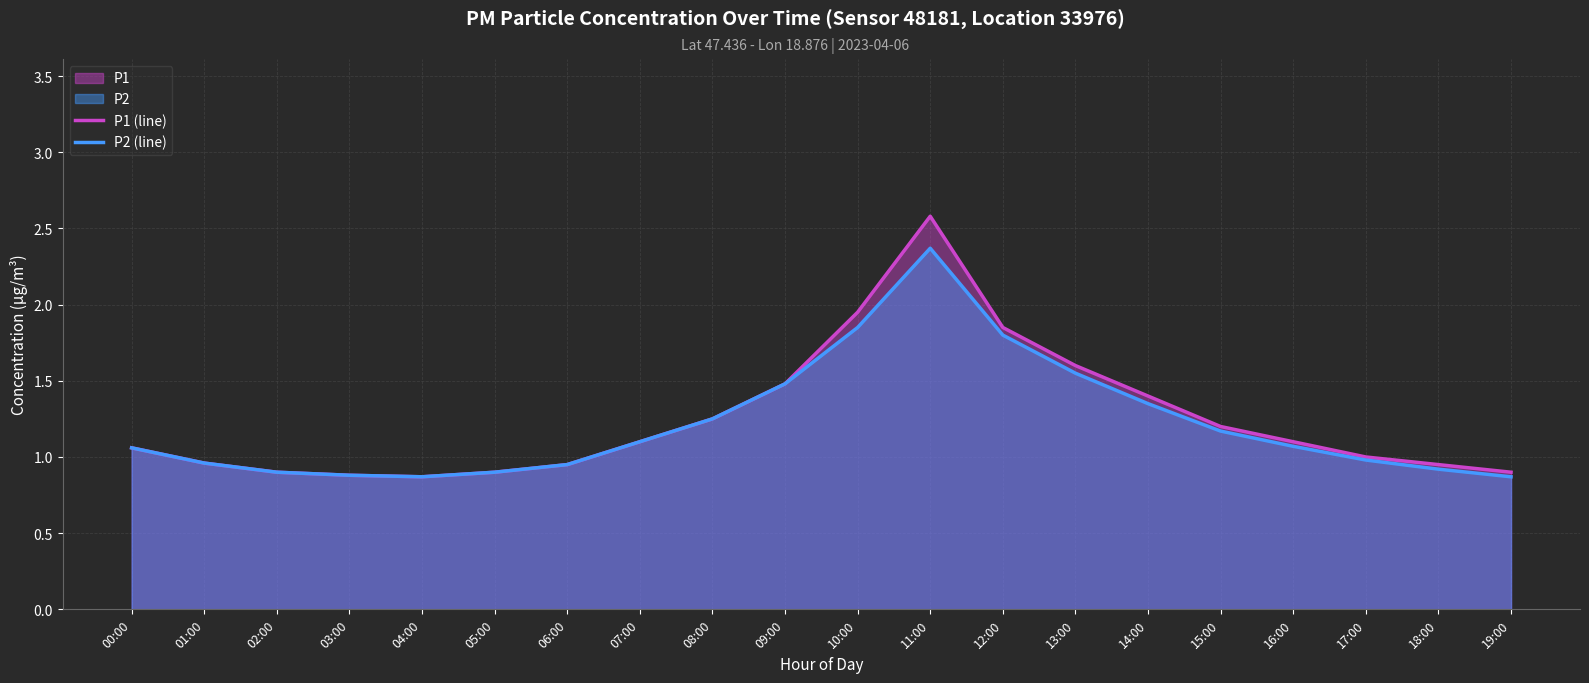

The value of P1 (line) at 18:00 is 0.3. True or false?

False